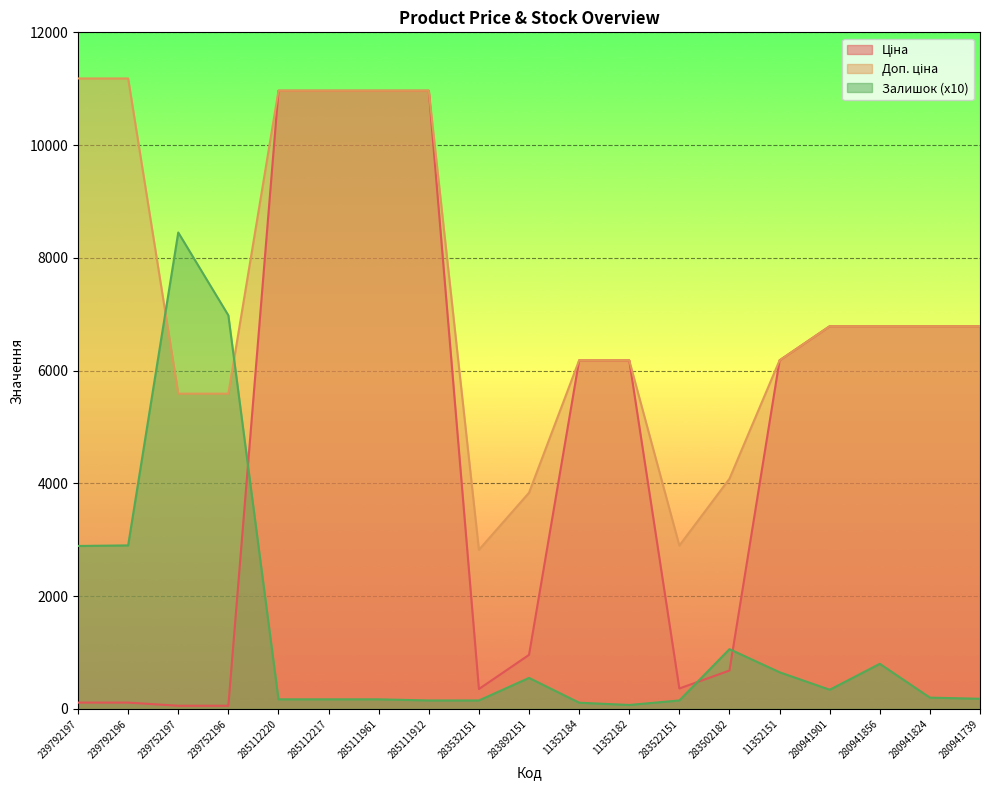

Which label corresponds to the largest value in the chart?

239792197